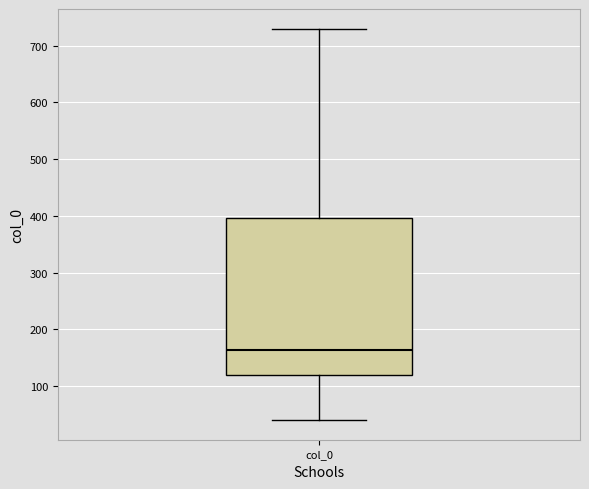

Transcribe this box plot: give where the median line is, the range the box spans, and where the two whiskers end, as read against the y-axis. The values are not printed on the chart, so give them approximately, as read against the axis.

median 160, box 120 to 400, whiskers 40 to 730